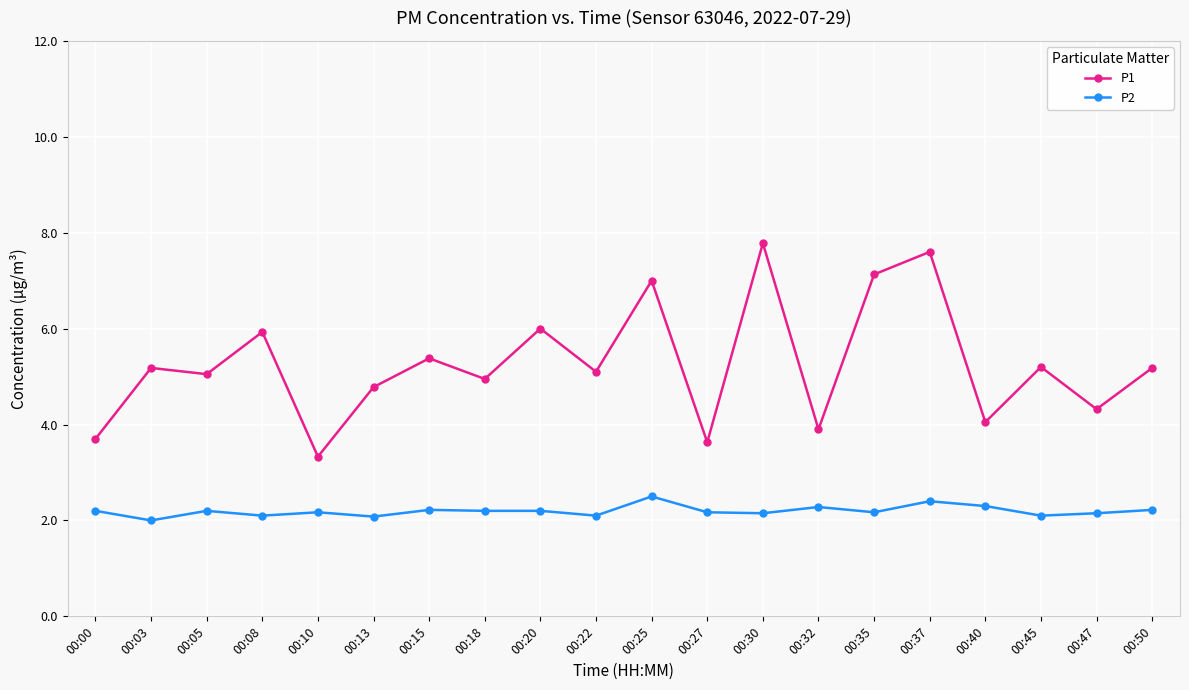

True or false: P2 and P1 intersect in this chart.

False